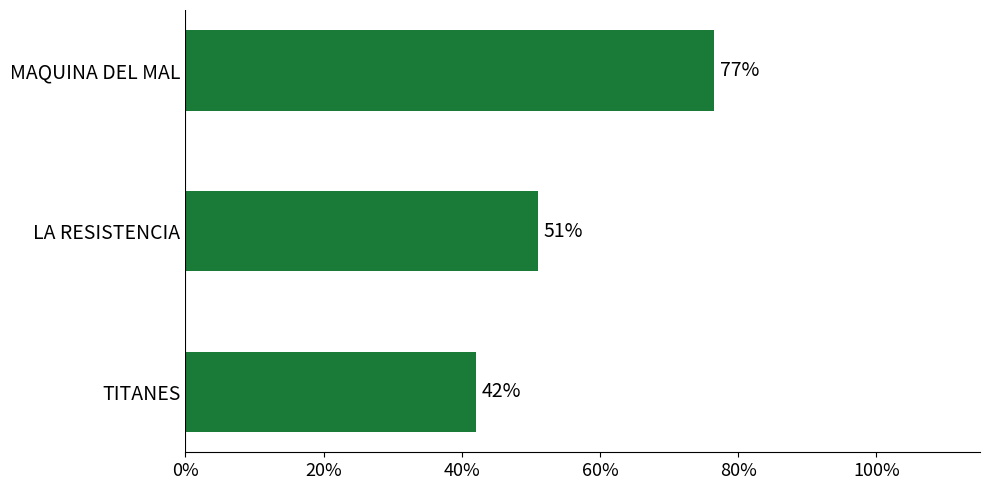

What is the maximum value shown in the chart?

0.8